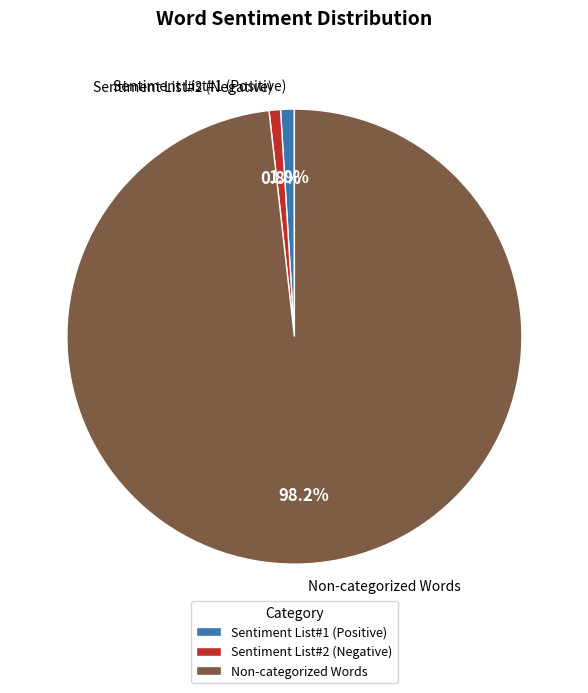

Which has a higher value, Sentiment List#2 (Negative) or Non-categorized Words?

Non-categorized Words